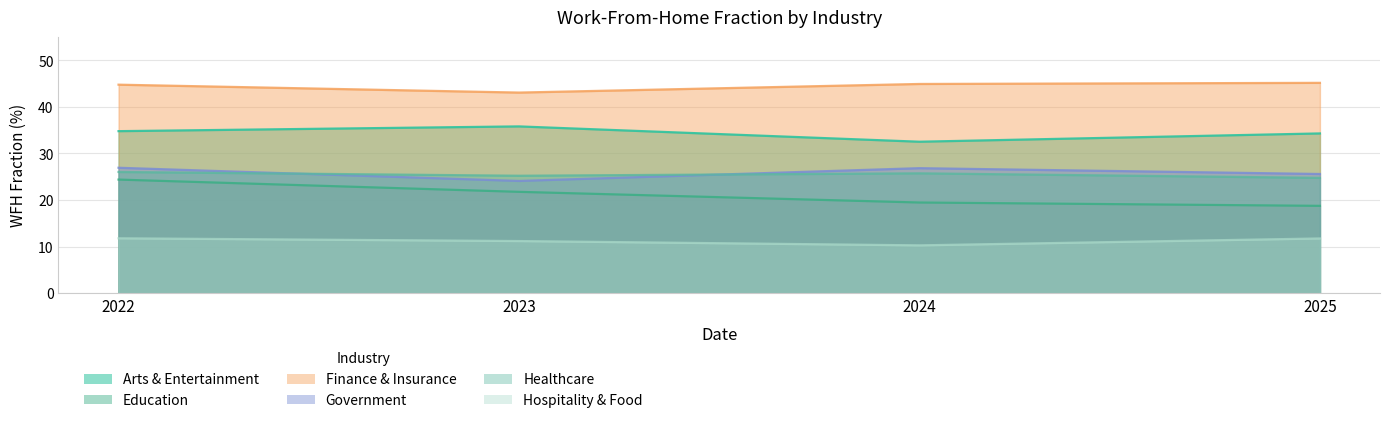

What is the spread (max minus min) of values at 2025?

33.5